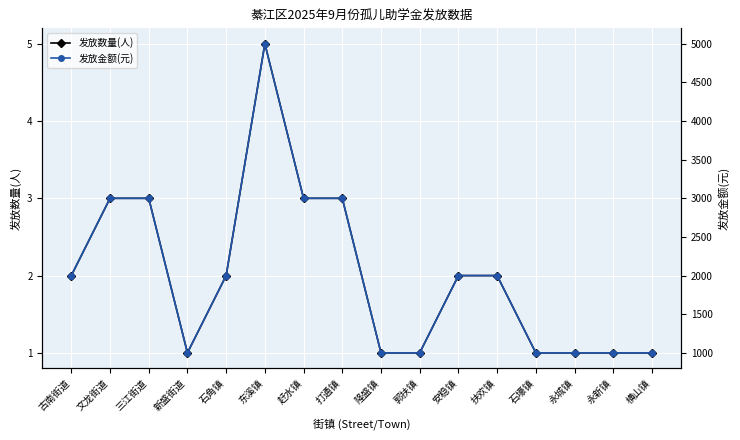

Which series has the largest total across all categories?

发放金额(元)